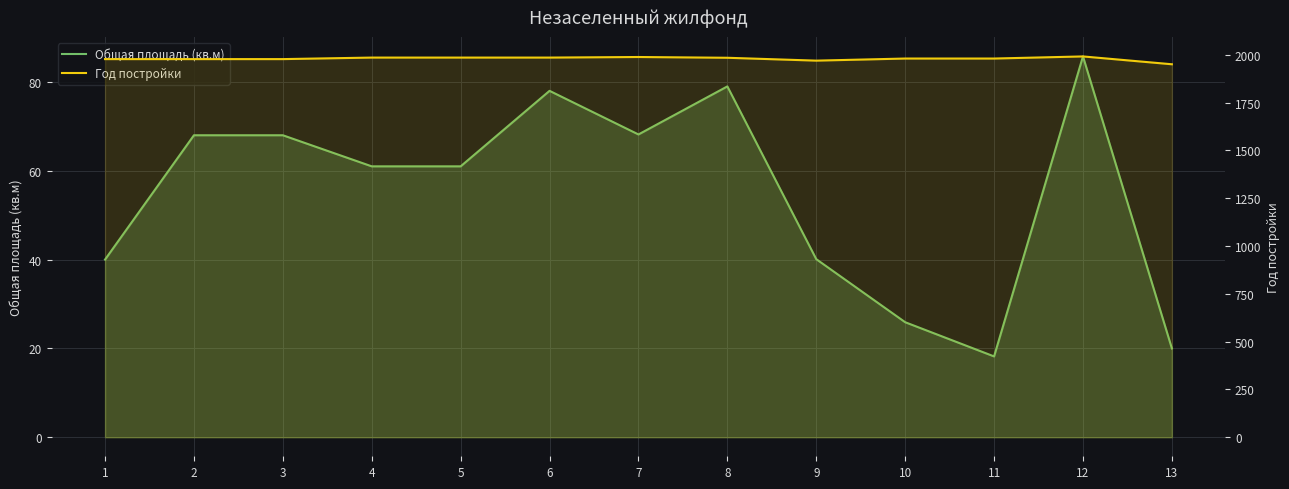

In Общая площадь (кв.м), how many points are lower than both neighbors (excluding endpoints)?

2